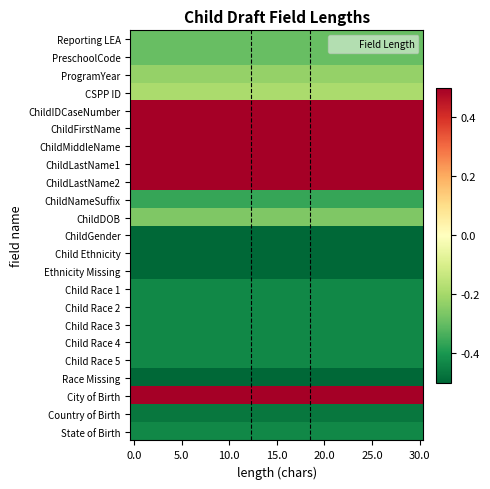

Reading left to right, list all the values displayed in this chart.

Reporting LEA: -0.3	-0.3	-0.3	-0.3	-0.3	-0.3	-0.3	-0.3	-0.3	-0.3	-0.3	-0.3	-0.3	-0.3	-0.3	-0.3	-0.3	-0.3	-0.3	-0.3	-0.3	-0.3	-0.3	-0.3	-0.3	-0.3	-0.3	-0.3	-0.3	-0.3	-0.3	-0.3	-0.3	-0.3	-0.3	-0.3	-0.3	-0.3	-0.3	-0.3
PreschoolCode: -0.3	-0.3	-0.3	-0.3	-0.3	-0.3	-0.3	-0.3	-0.3	-0.3	-0.3	-0.3	-0.3	-0.3	-0.3	-0.3	-0.3	-0.3	-0.3	-0.3	-0.3	-0.3	-0.3	-0.3	-0.3	-0.3	-0.3	-0.3	-0.3	-0.3	-0.3	-0.3	-0.3	-0.3	-0.3	-0.3	-0.3	-0.3	-0.3	-0.3
ProgramYear: -0.2	-0.2	-0.2	-0.2	-0.2	-0.2	-0.2	-0.2	-0.2	-0.2	-0.2	-0.2	-0.2	-0.2	-0.2	-0.2	-0.2	-0.2	-0.2	-0.2	-0.2	-0.2	-0.2	-0.2	-0.2	-0.2	-0.2	-0.2	-0.2	-0.2	-0.2	-0.2	-0.2	-0.2	-0.2	-0.2	-0.2	-0.2	-0.2	-0.2
CSPP ID: -0.2	-0.2	-0.2	-0.2	-0.2	-0.2	-0.2	-0.2	-0.2	-0.2	-0.2	-0.2	-0.2	-0.2	-0.2	-0.2	-0.2	-0.2	-0.2	-0.2	-0.2	-0.2	-0.2	-0.2	-0.2	-0.2	-0.2	-0.2	-0.2	-0.2	-0.2	-0.2	-0.2	-0.2	-0.2	-0.2	-0.2	-0.2	-0.2	-0.2
ChildIDCaseNumber: 0.5	0.5	0.5	0.5	0.5	0.5	0.5	0.5	0.5	0.5	0.5	0.5	0.5	0.5	0.5	0.5	0.5	0.5	0.5	0.5	0.5	0.5	0.5	0.5	0.5	0.5	0.5	0.5	0.5	0.5	0.5	0.5	0.5	0.5	0.5	0.5	0.5	0.5	0.5	0.5
ChildFirstName: 0.5	0.5	0.5	0.5	0.5	0.5	0.5	0.5	0.5	0.5	0.5	0.5	0.5	0.5	0.5	0.5	0.5	0.5	0.5	0.5	0.5	0.5	0.5	0.5	0.5	0.5	0.5	0.5	0.5	0.5	0.5	0.5	0.5	0.5	0.5	0.5	0.5	0.5	0.5	0.5
ChildMiddleName: 0.5	0.5	0.5	0.5	0.5	0.5	0.5	0.5	0.5	0.5	0.5	0.5	0.5	0.5	0.5	0.5	0.5	0.5	0.5	0.5	0.5	0.5	0.5	0.5	0.5	0.5	0.5	0.5	0.5	0.5	0.5	0.5	0.5	0.5	0.5	0.5	0.5	0.5	0.5	0.5
ChildLastName1: 0.5	0.5	0.5	0.5	0.5	0.5	0.5	0.5	0.5	0.5	0.5	0.5	0.5	0.5	0.5	0.5	0.5	0.5	0.5	0.5	0.5	0.5	0.5	0.5	0.5	0.5	0.5	0.5	0.5	0.5	0.5	0.5	0.5	0.5	0.5	0.5	0.5	0.5	0.5	0.5
ChildLastName2: 0.5	0.5	0.5	0.5	0.5	0.5	0.5	0.5	0.5	0.5	0.5	0.5	0.5	0.5	0.5	0.5	0.5	0.5	0.5	0.5	0.5	0.5	0.5	0.5	0.5	0.5	0.5	0.5	0.5	0.5	0.5	0.5	0.5	0.5	0.5	0.5	0.5	0.5	0.5	0.5
ChildNameSuffix: -0.4	-0.4	-0.4	-0.4	-0.4	-0.4	-0.4	-0.4	-0.4	-0.4	-0.4	-0.4	-0.4	-0.4	-0.4	-0.4	-0.4	-0.4	-0.4	-0.4	-0.4	-0.4	-0.4	-0.4	-0.4	-0.4	-0.4	-0.4	-0.4	-0.4	-0.4	-0.4	-0.4	-0.4	-0.4	-0.4	-0.4	-0.4	-0.4	-0.4
ChildDOB: -0.3	-0.3	-0.3	-0.3	-0.3	-0.3	-0.3	-0.3	-0.3	-0.3	-0.3	-0.3	-0.3	-0.3	-0.3	-0.3	-0.3	-0.3	-0.3	-0.3	-0.3	-0.3	-0.3	-0.3	-0.3	-0.3	-0.3	-0.3	-0.3	-0.3	-0.3	-0.3	-0.3	-0.3	-0.3	-0.3	-0.3	-0.3	-0.3	-0.3
ChildGender: -0.5	-0.5	-0.5	-0.5	-0.5	-0.5	-0.5	-0.5	-0.5	-0.5	-0.5	-0.5	-0.5	-0.5	-0.5	-0.5	-0.5	-0.5	-0.5	-0.5	-0.5	-0.5	-0.5	-0.5	-0.5	-0.5	-0.5	-0.5	-0.5	-0.5	-0.5	-0.5	-0.5	-0.5	-0.5	-0.5	-0.5	-0.5	-0.5	-0.5
Child Ethnicity: -0.5	-0.5	-0.5	-0.5	-0.5	-0.5	-0.5	-0.5	-0.5	-0.5	-0.5	-0.5	-0.5	-0.5	-0.5	-0.5	-0.5	-0.5	-0.5	-0.5	-0.5	-0.5	-0.5	-0.5	-0.5	-0.5	-0.5	-0.5	-0.5	-0.5	-0.5	-0.5	-0.5	-0.5	-0.5	-0.5	-0.5	-0.5	-0.5	-0.5
Ethnicity Missing: -0.5	-0.5	-0.5	-0.5	-0.5	-0.5	-0.5	-0.5	-0.5	-0.5	-0.5	-0.5	-0.5	-0.5	-0.5	-0.5	-0.5	-0.5	-0.5	-0.5	-0.5	-0.5	-0.5	-0.5	-0.5	-0.5	-0.5	-0.5	-0.5	-0.5	-0.5	-0.5	-0.5	-0.5	-0.5	-0.5	-0.5	-0.5	-0.5	-0.5
Child Race 1: -0.4	-0.4	-0.4	-0.4	-0.4	-0.4	-0.4	-0.4	-0.4	-0.4	-0.4	-0.4	-0.4	-0.4	-0.4	-0.4	-0.4	-0.4	-0.4	-0.4	-0.4	-0.4	-0.4	-0.4	-0.4	-0.4	-0.4	-0.4	-0.4	-0.4	-0.4	-0.4	-0.4	-0.4	-0.4	-0.4	-0.4	-0.4	-0.4	-0.4
Child Race 2: -0.4	-0.4	-0.4	-0.4	-0.4	-0.4	-0.4	-0.4	-0.4	-0.4	-0.4	-0.4	-0.4	-0.4	-0.4	-0.4	-0.4	-0.4	-0.4	-0.4	-0.4	-0.4	-0.4	-0.4	-0.4	-0.4	-0.4	-0.4	-0.4	-0.4	-0.4	-0.4	-0.4	-0.4	-0.4	-0.4	-0.4	-0.4	-0.4	-0.4
Child Race 3: -0.4	-0.4	-0.4	-0.4	-0.4	-0.4	-0.4	-0.4	-0.4	-0.4	-0.4	-0.4	-0.4	-0.4	-0.4	-0.4	-0.4	-0.4	-0.4	-0.4	-0.4	-0.4	-0.4	-0.4	-0.4	-0.4	-0.4	-0.4	-0.4	-0.4	-0.4	-0.4	-0.4	-0.4	-0.4	-0.4	-0.4	-0.4	-0.4	-0.4
Child Race 4: -0.4	-0.4	-0.4	-0.4	-0.4	-0.4	-0.4	-0.4	-0.4	-0.4	-0.4	-0.4	-0.4	-0.4	-0.4	-0.4	-0.4	-0.4	-0.4	-0.4	-0.4	-0.4	-0.4	-0.4	-0.4	-0.4	-0.4	-0.4	-0.4	-0.4	-0.4	-0.4	-0.4	-0.4	-0.4	-0.4	-0.4	-0.4	-0.4	-0.4
Child Race 5: -0.4	-0.4	-0.4	-0.4	-0.4	-0.4	-0.4	-0.4	-0.4	-0.4	-0.4	-0.4	-0.4	-0.4	-0.4	-0.4	-0.4	-0.4	-0.4	-0.4	-0.4	-0.4	-0.4	-0.4	-0.4	-0.4	-0.4	-0.4	-0.4	-0.4	-0.4	-0.4	-0.4	-0.4	-0.4	-0.4	-0.4	-0.4	-0.4	-0.4
Race Missing: -0.5	-0.5	-0.5	-0.5	-0.5	-0.5	-0.5	-0.5	-0.5	-0.5	-0.5	-0.5	-0.5	-0.5	-0.5	-0.5	-0.5	-0.5	-0.5	-0.5	-0.5	-0.5	-0.5	-0.5	-0.5	-0.5	-0.5	-0.5	-0.5	-0.5	-0.5	-0.5	-0.5	-0.5	-0.5	-0.5	-0.5	-0.5	-0.5	-0.5
City of Birth: 0.5	0.5	0.5	0.5	0.5	0.5	0.5	0.5	0.5	0.5	0.5	0.5	0.5	0.5	0.5	0.5	0.5	0.5	0.5	0.5	0.5	0.5	0.5	0.5	0.5	0.5	0.5	0.5	0.5	0.5	0.5	0.5	0.5	0.5	0.5	0.5	0.5	0.5	0.5	0.5
Country of Birth: -0.5	-0.5	-0.5	-0.5	-0.5	-0.5	-0.5	-0.5	-0.5	-0.5	-0.5	-0.5	-0.5	-0.5	-0.5	-0.5	-0.5	-0.5	-0.5	-0.5	-0.5	-0.5	-0.5	-0.5	-0.5	-0.5	-0.5	-0.5	-0.5	-0.5	-0.5	-0.5	-0.5	-0.5	-0.5	-0.5	-0.5	-0.5	-0.5	-0.5
State of Birth: -0.4	-0.4	-0.4	-0.4	-0.4	-0.4	-0.4	-0.4	-0.4	-0.4	-0.4	-0.4	-0.4	-0.4	-0.4	-0.4	-0.4	-0.4	-0.4	-0.4	-0.4	-0.4	-0.4	-0.4	-0.4	-0.4	-0.4	-0.4	-0.4	-0.4	-0.4	-0.4	-0.4	-0.4	-0.4	-0.4	-0.4	-0.4	-0.4	-0.4